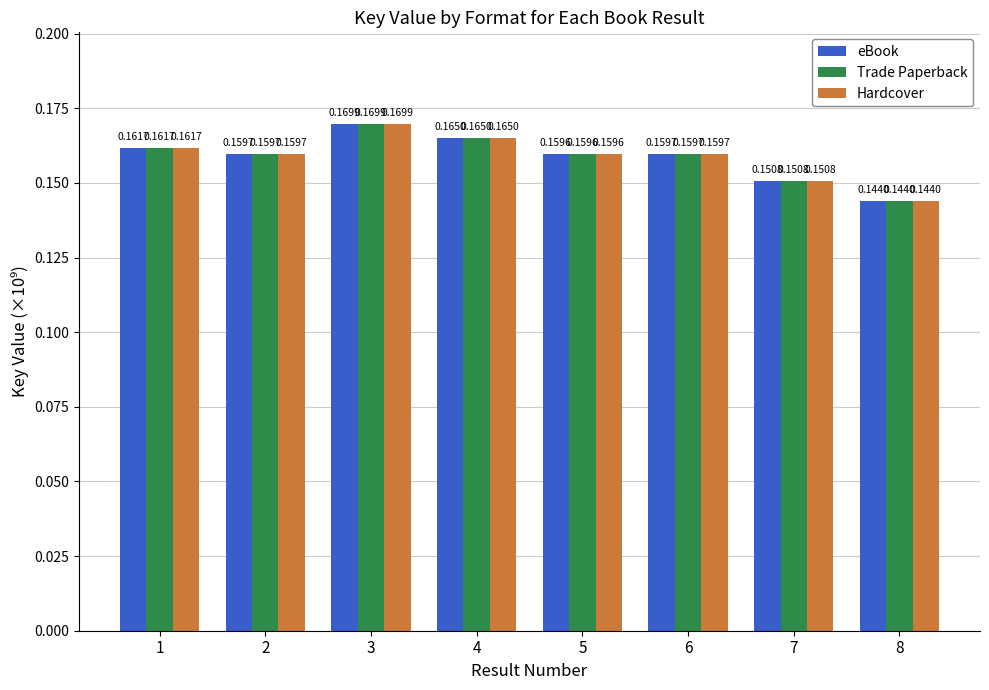

What is the sum of all Trade Paperback values?

1.3